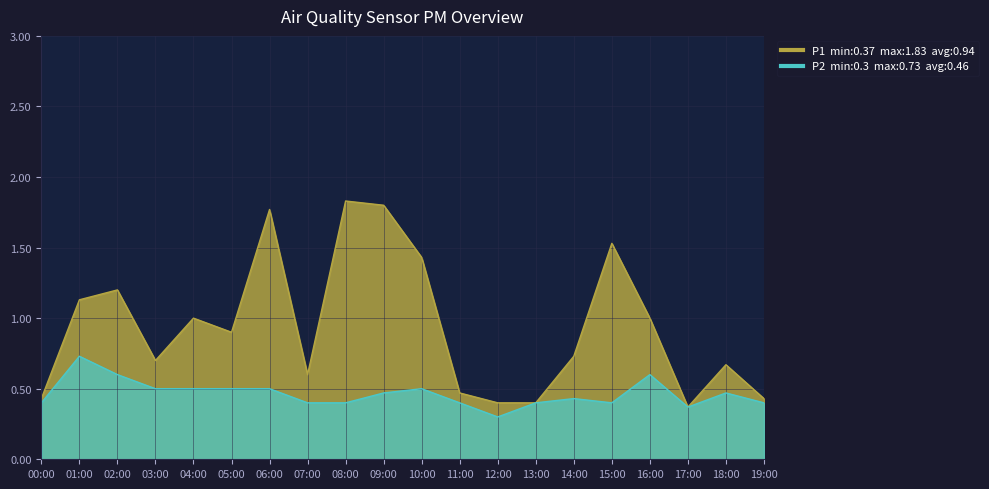

What is the value of the P1 point at the 19th from the left?

0.7